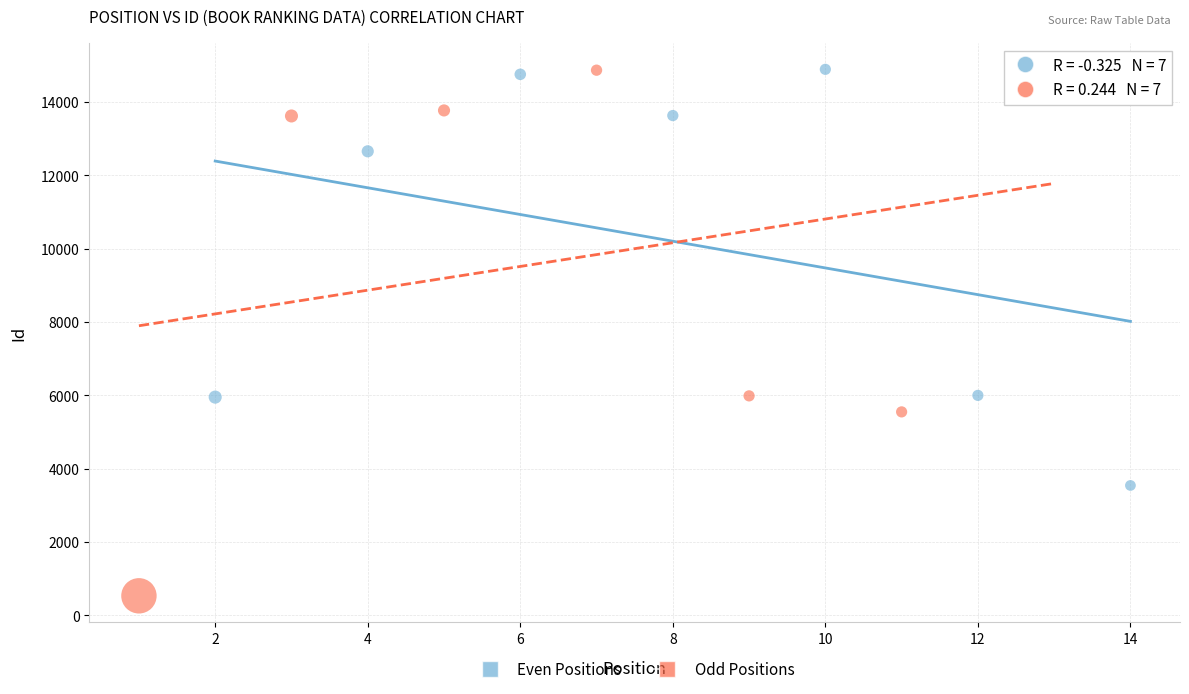

Which series has the largest Y range (max minus min)?

Odd Positions